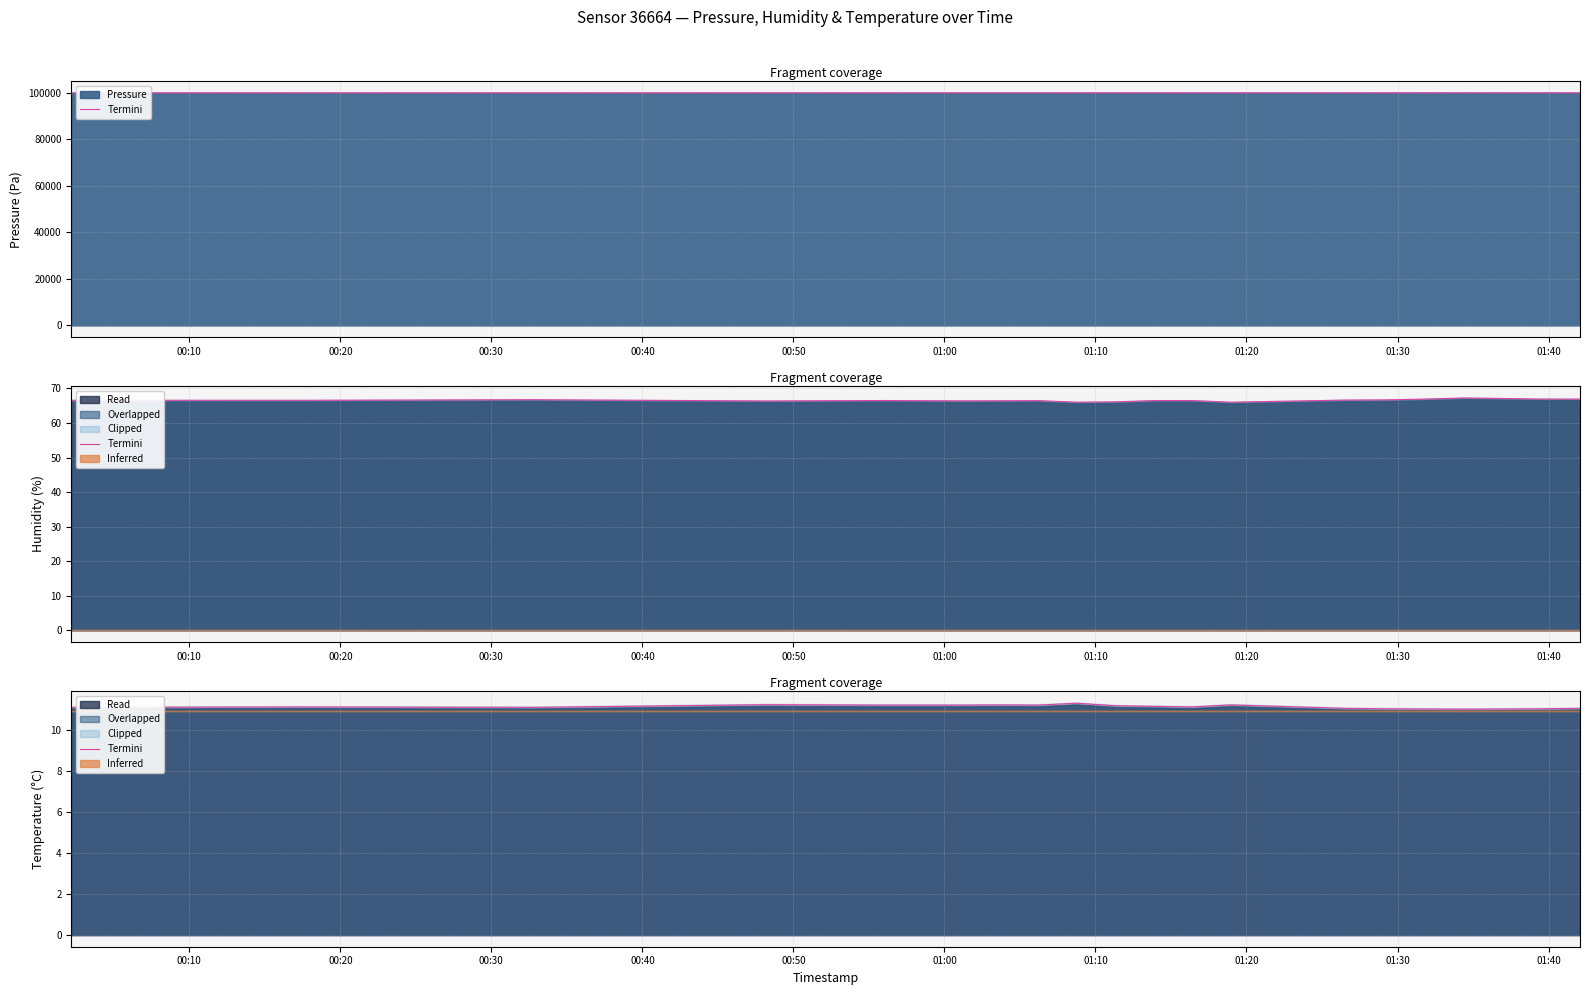

The value at 01:00 is 3.8. True or false?

False